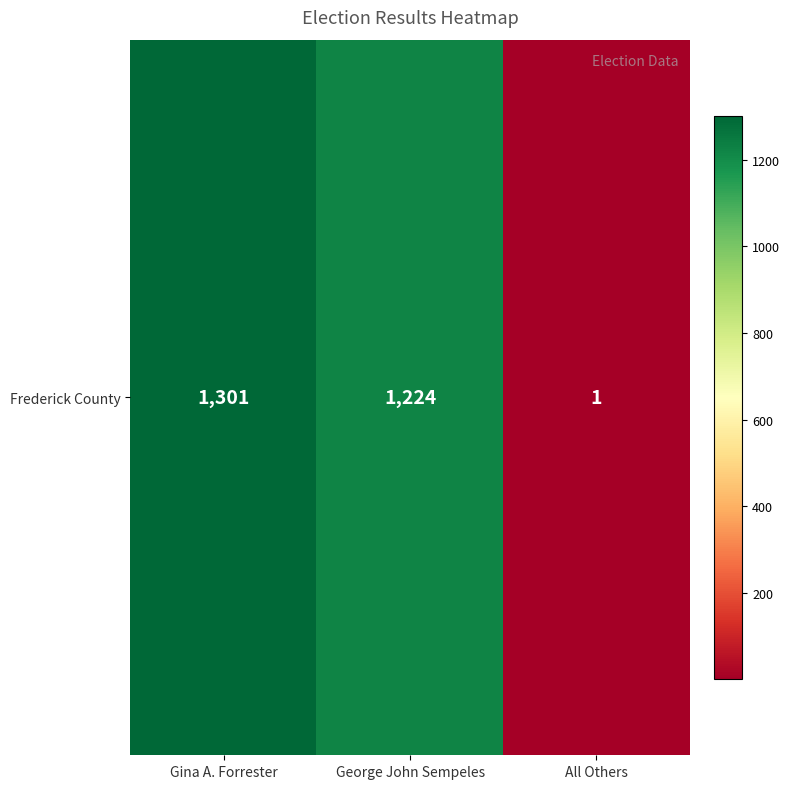

The value at All Others is 0. True or false?

False